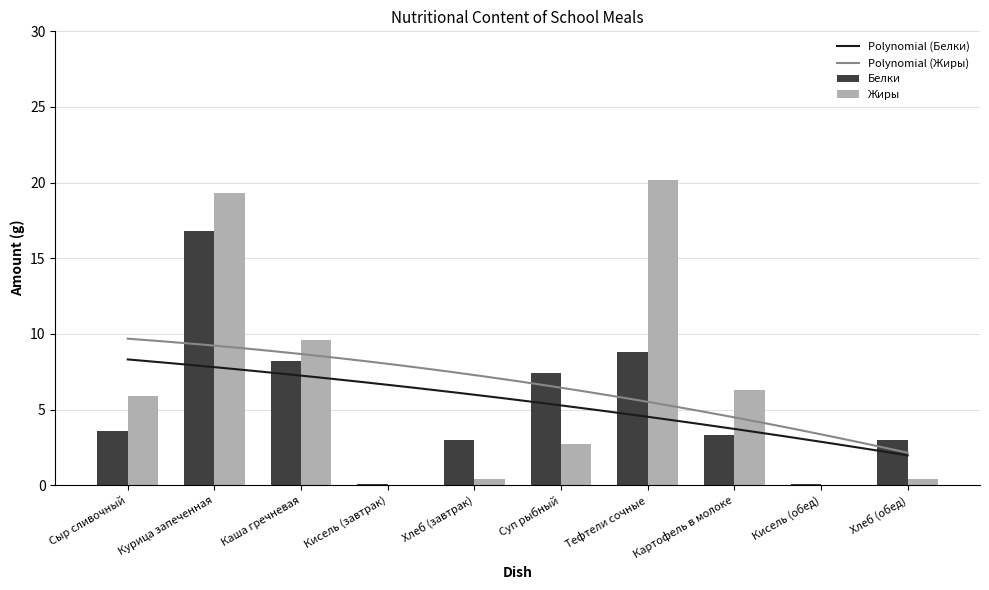

What is the value of the Жиры bar at the 2nd from the left?

19.3